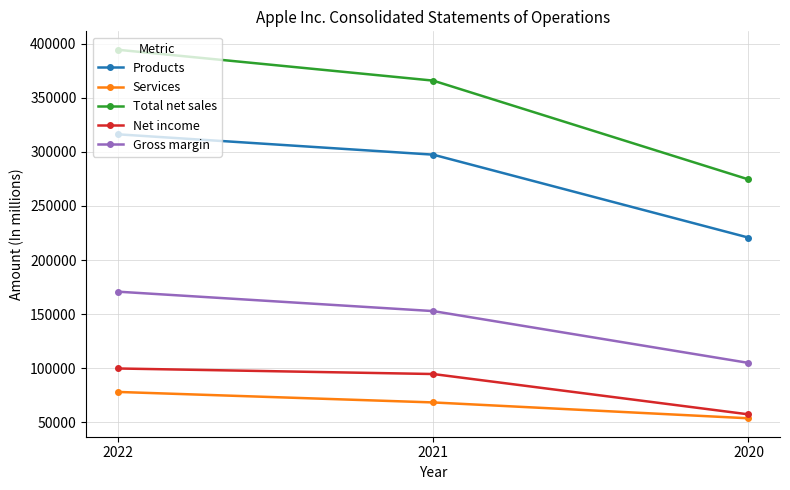

How many Products values are between 220747 and 316199?

3